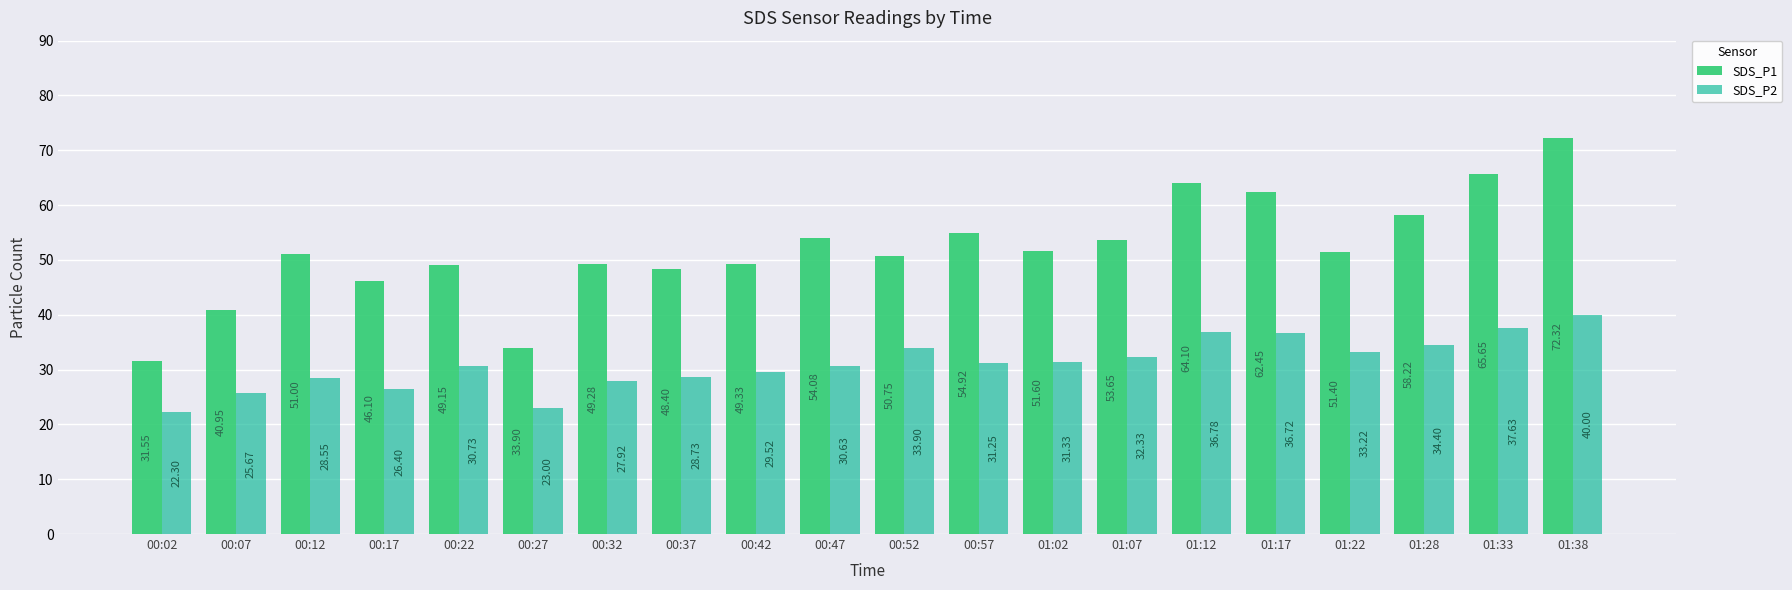

Which series changed the most between 00:42 and 01:17?

SDS_P1